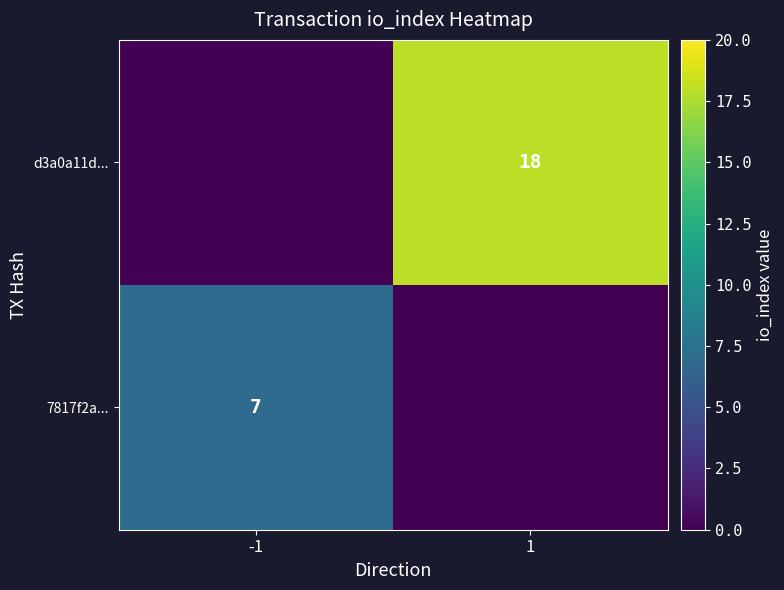

The value of 7817f2a... at -1 is 7. True or false?

True